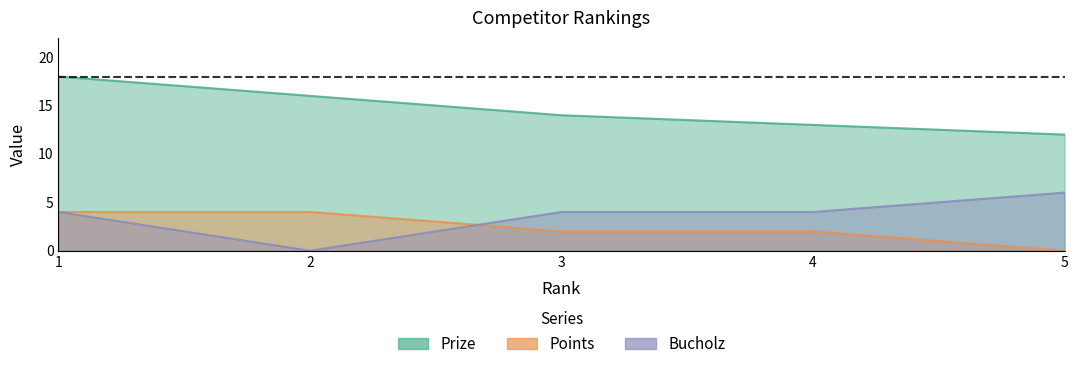

What is the maximum value for Points?

4